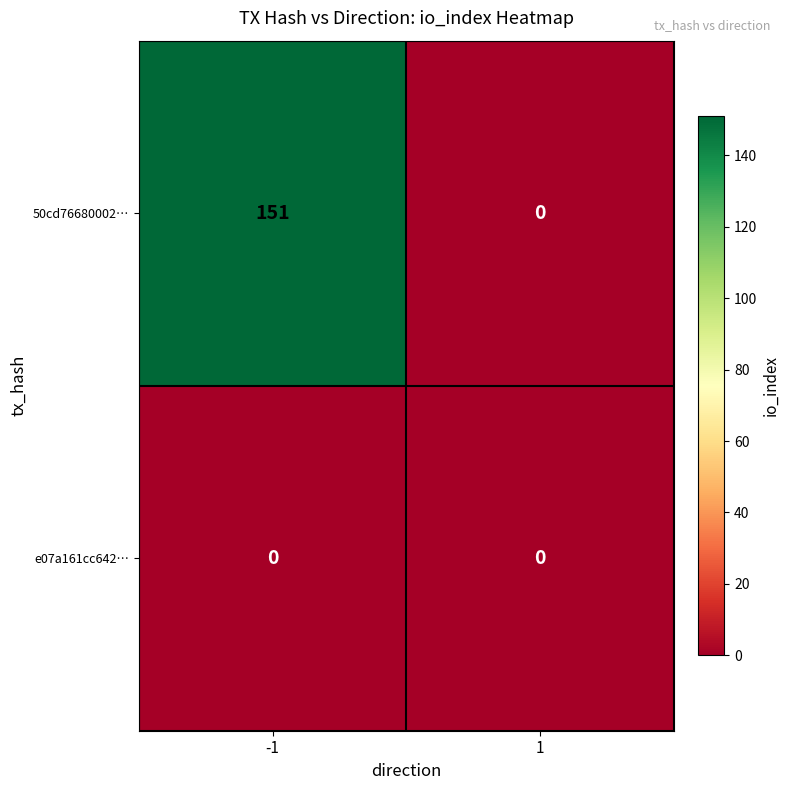

Reading right to left, list all the values displayed in this chart.

50cd76680002…: 1=0	-1=151
e07a161cc642…: 1=0	-1=0